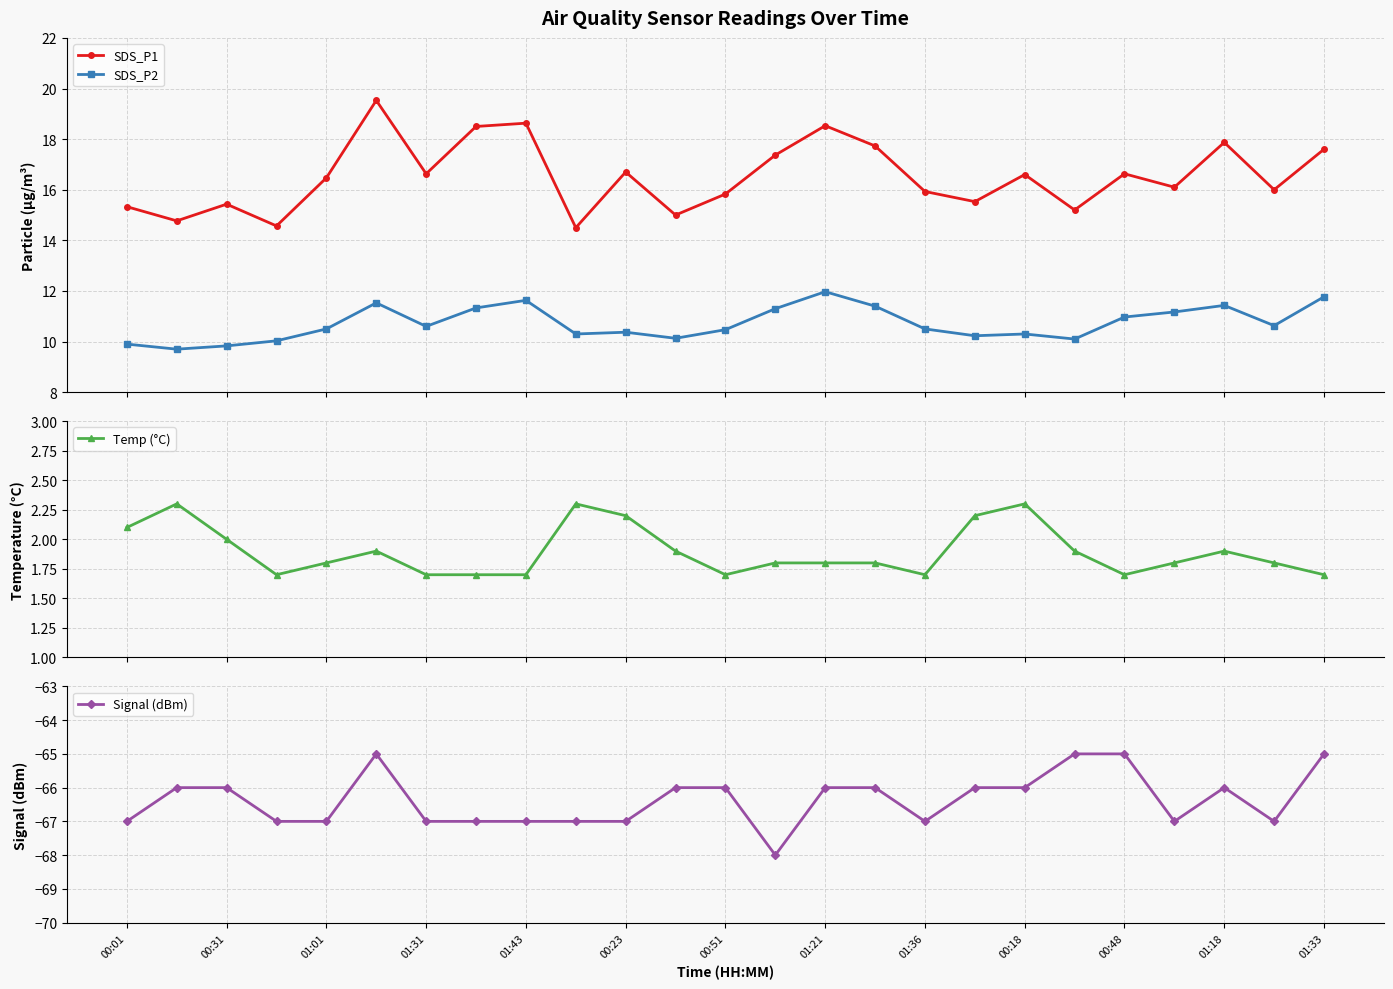

Which series has the largest total across all categories?

SDS_P1